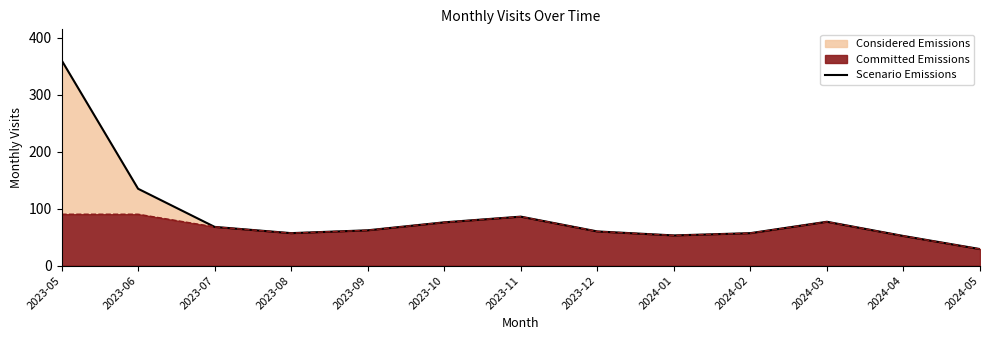

What is the ratio of the value at 2024-05 to the value at 2023-09?

0.5